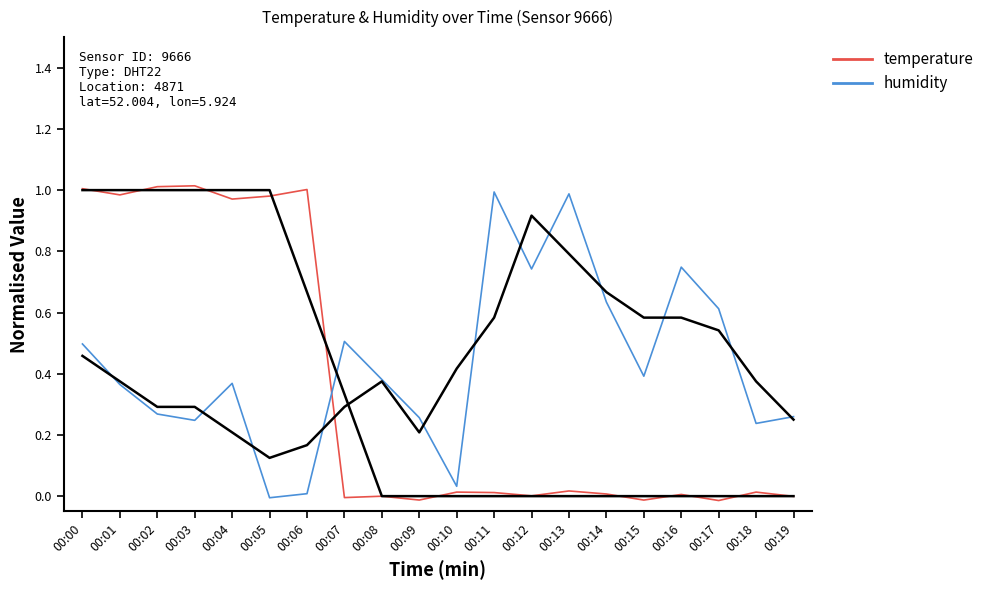

Is the value of humidity at 00:00 greater than the value of temperature at 00:06?

No